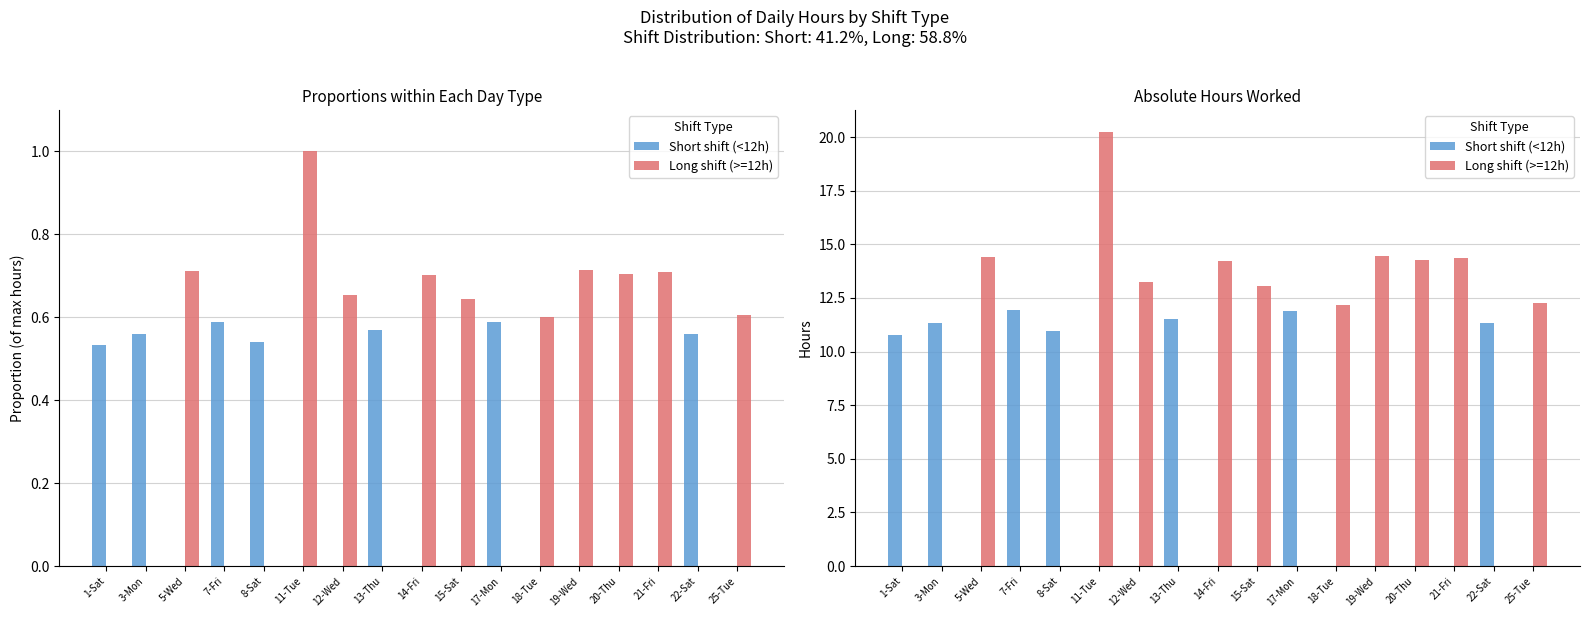

At which label does Long shift (>=12h) reach its peak?

11-Tue